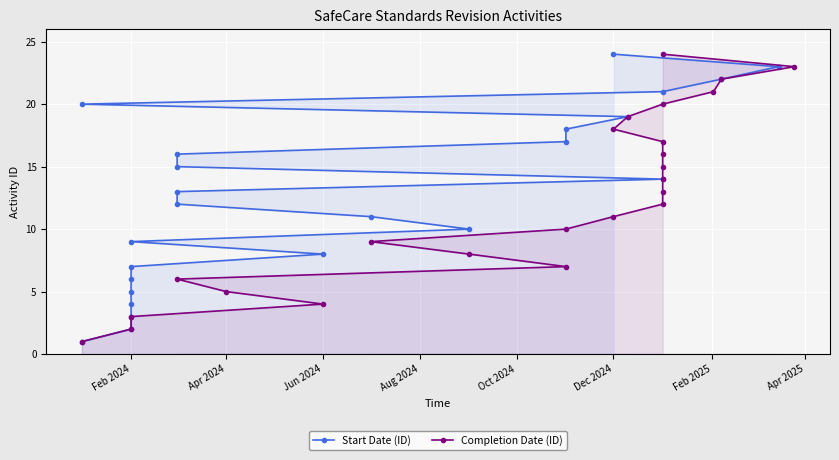

Is it true that Start Date (ID) equals 12 at Jun 2024?

False